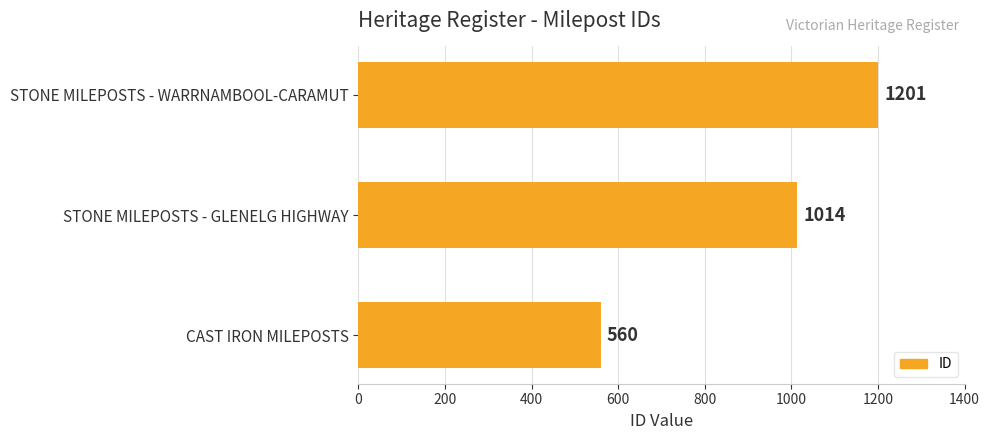

Rank the categories by value from highest to lowest.

STONE MILEPOSTS - WARRNAMBOOL-CARAMUT, STONE MILEPOSTS - GLENELG HIGHWAY, CAST IRON MILEPOSTS